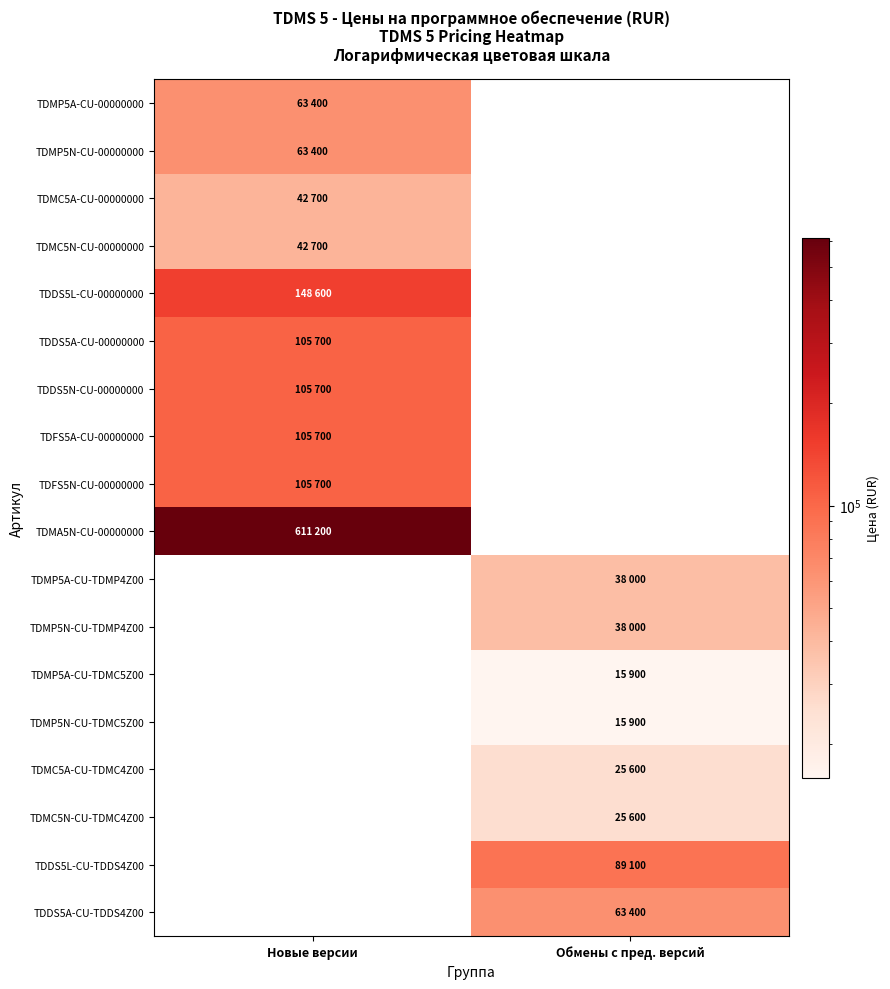

What is the greatest value displayed?

611200.0